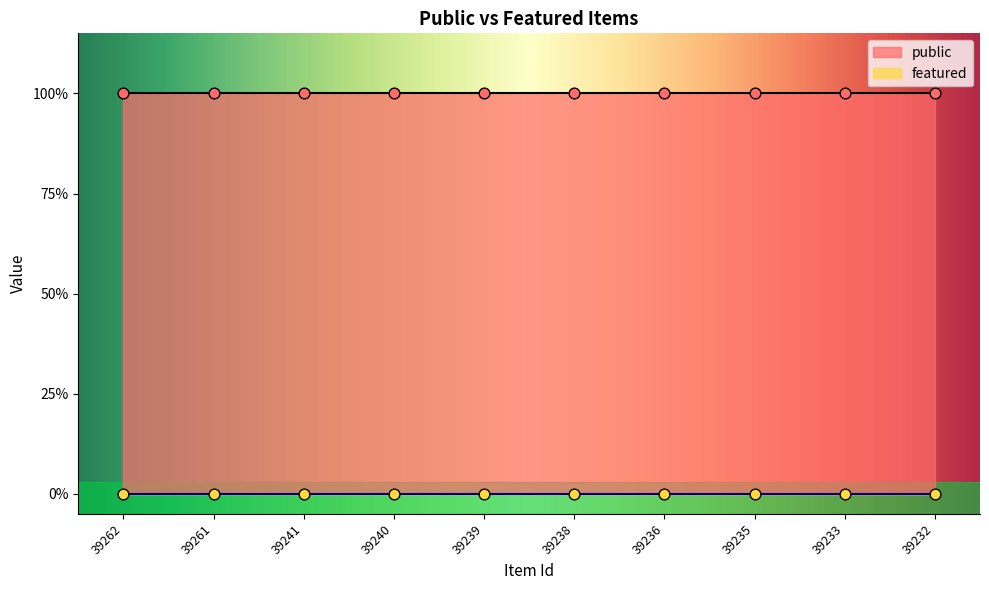

At how many categories does at least one series exceed 0?

10